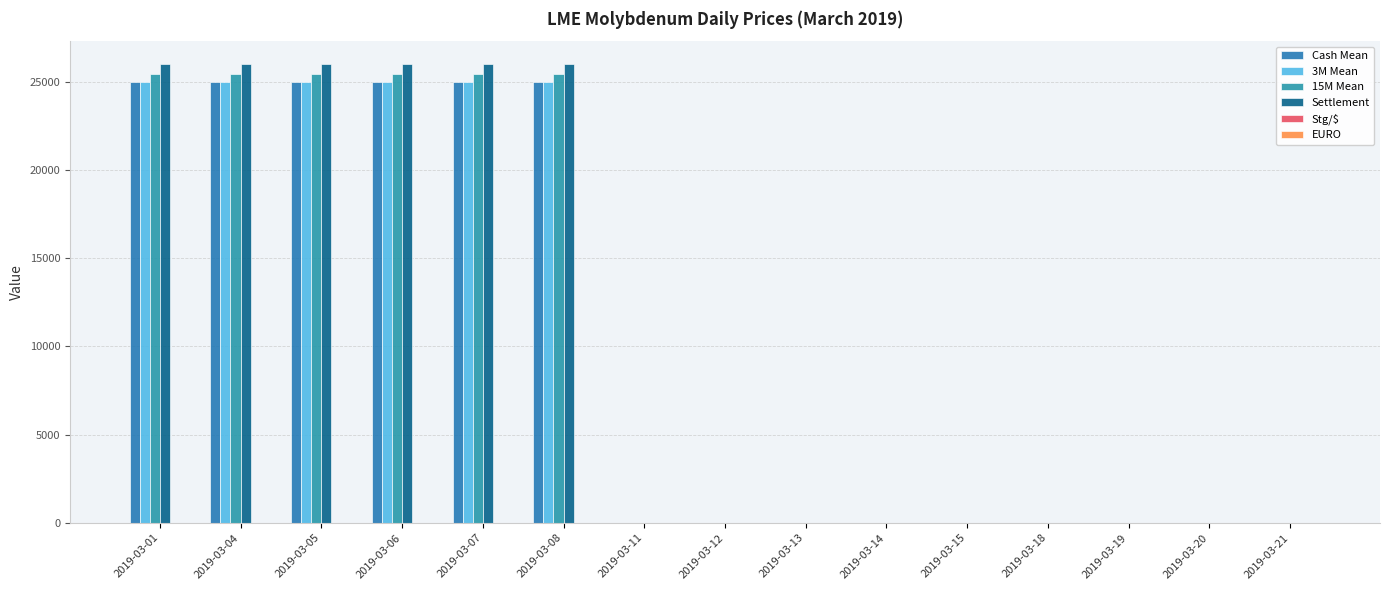

How many groups of bars are there?

15